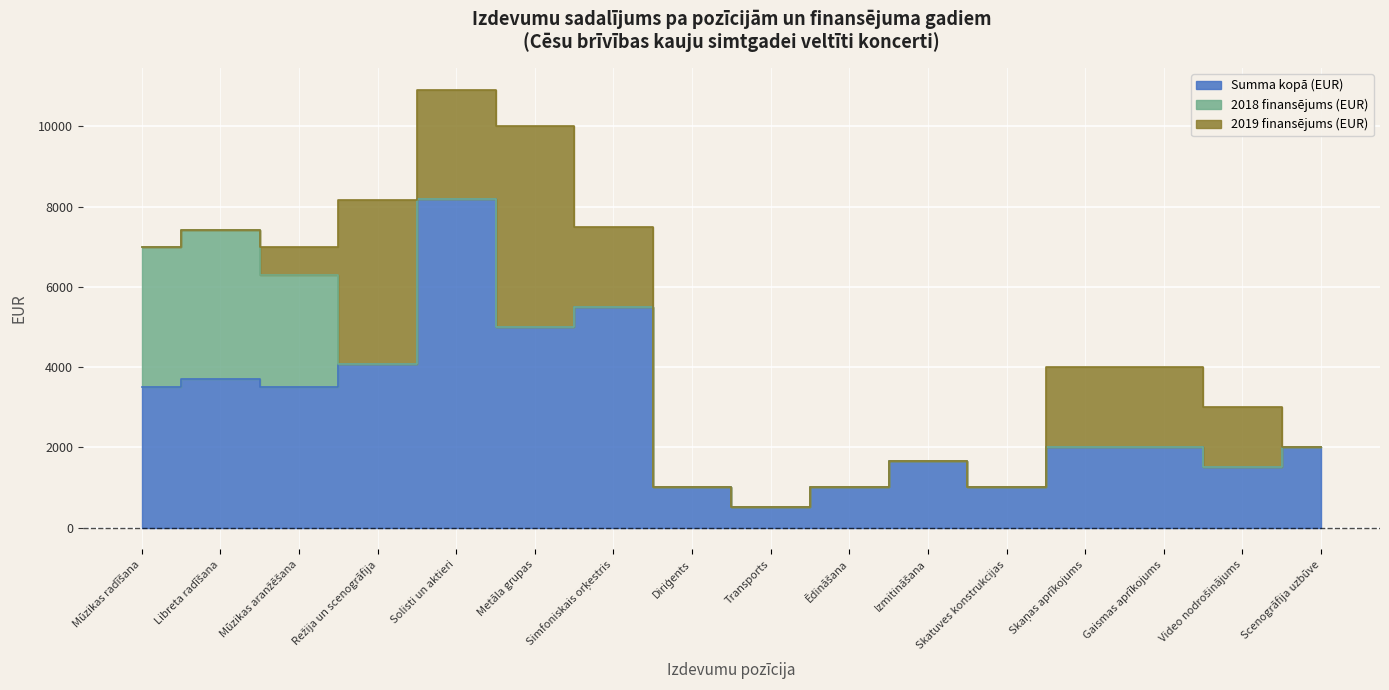

Reading left to right, extract all data points from this chart.

Summa kopā (EUR): 3500.0	3705.9	3500.0	4085.0	8200.0	5000.0	5500.0	1000.0	500.0	1000.0	1650.0	1000.0	2000.0	2000.0	1500.0	2000.0
2018 finansējums (EUR): 3500.0	3706.0	2794.0	0.0	0.0	0.0	0.0	0.0	0.0	0.0	0.0	0.0	0.0	0.0	0.0	0.0
2019 finansējums (EUR): 0.0	0.0	705.0	4085.0	2710.0	5000.0	2000.0	0.0	0.0	0.0	0.0	0.0	2000.0	2000.0	1500.0	0.0